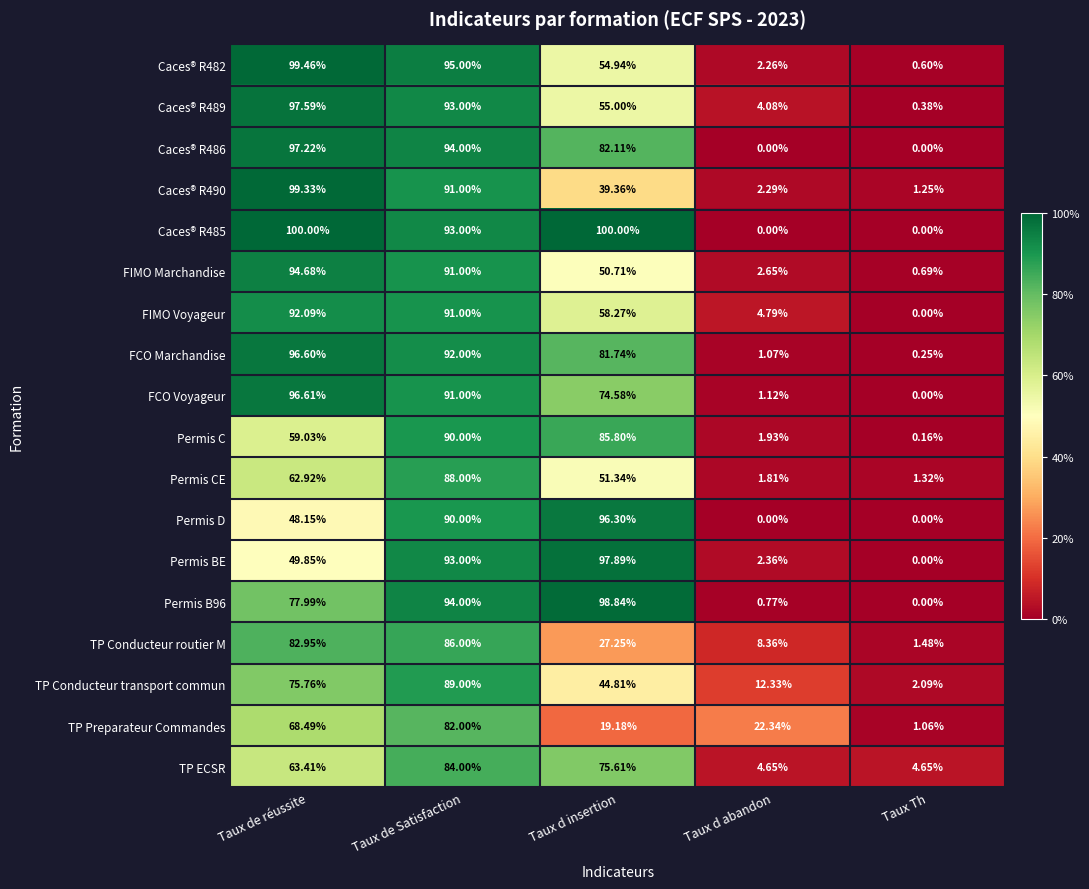

At which label does FCO Marchandise first exceed 81?

Taux de réussite